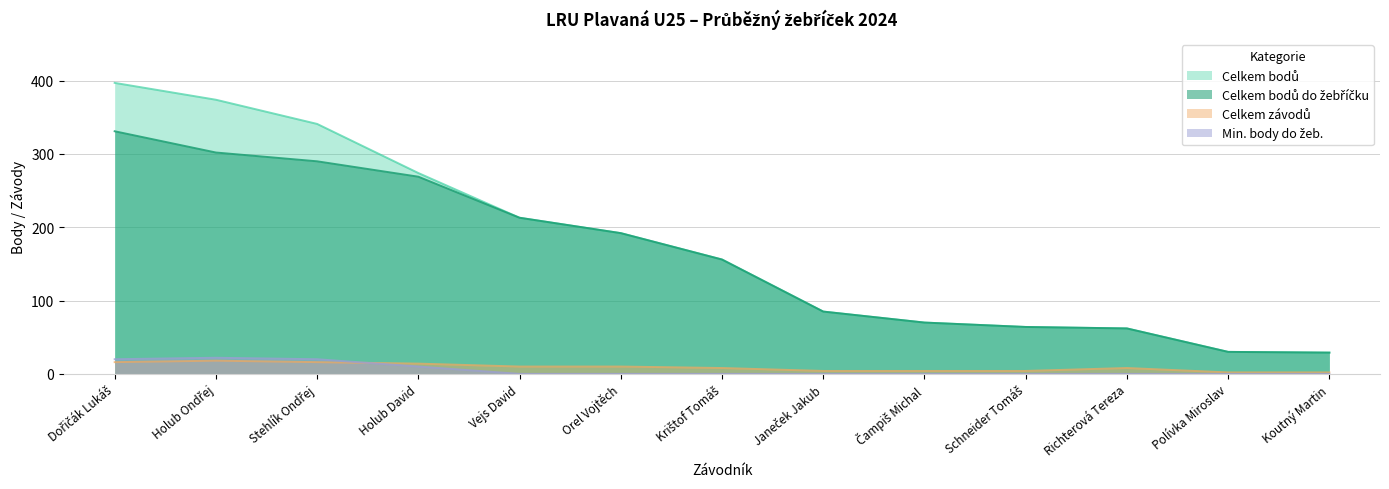

At which category does Celkem závodů reach its first local peak?

Holub Ondřej